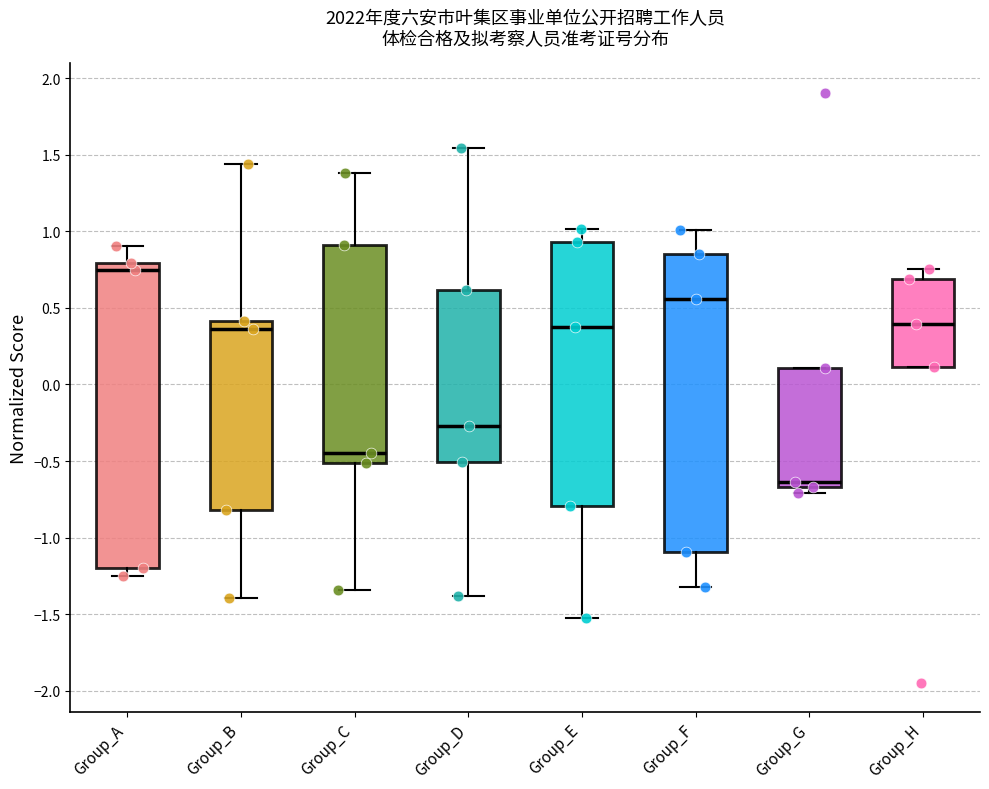

Which box has the lowest median line?

Group_G